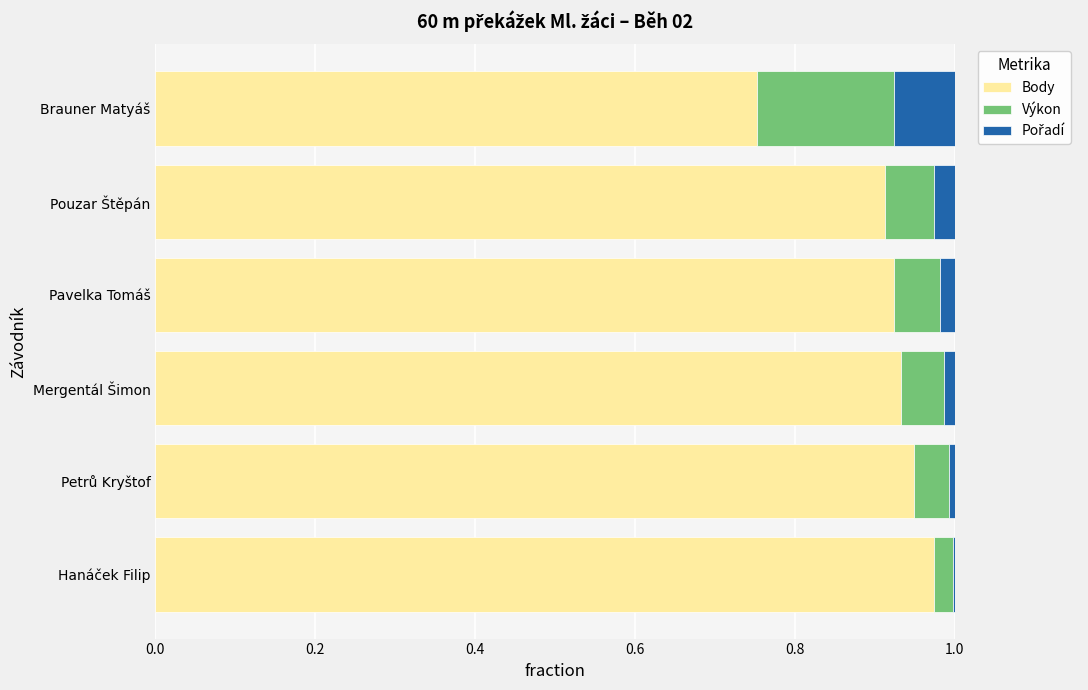

Which category has the highest value in the Body series?

Hanáček Filip